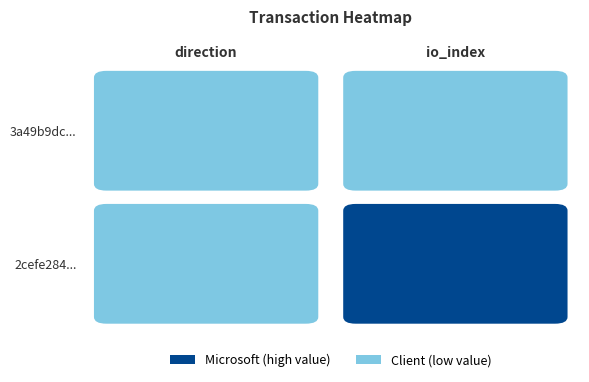

How many categories are shown in the chart?

2